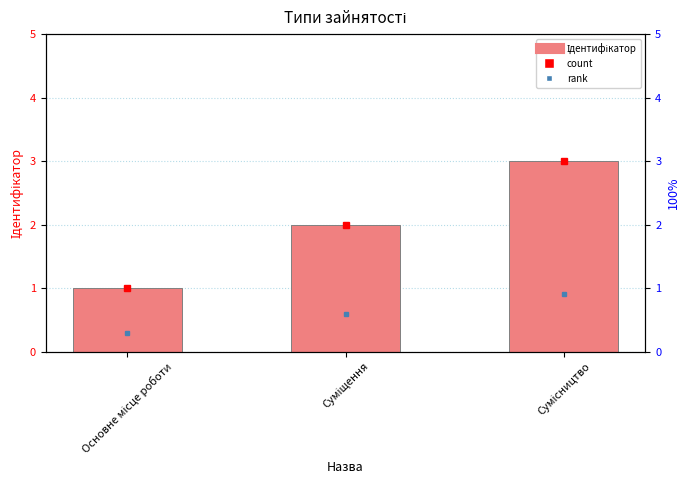

What is the ratio of the value at Основне місце роботи to the value at Сумісництво?

0.3